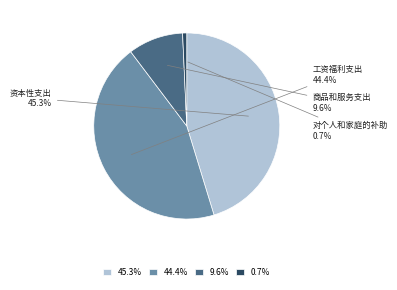

Is there a majority slice in this chart?

No